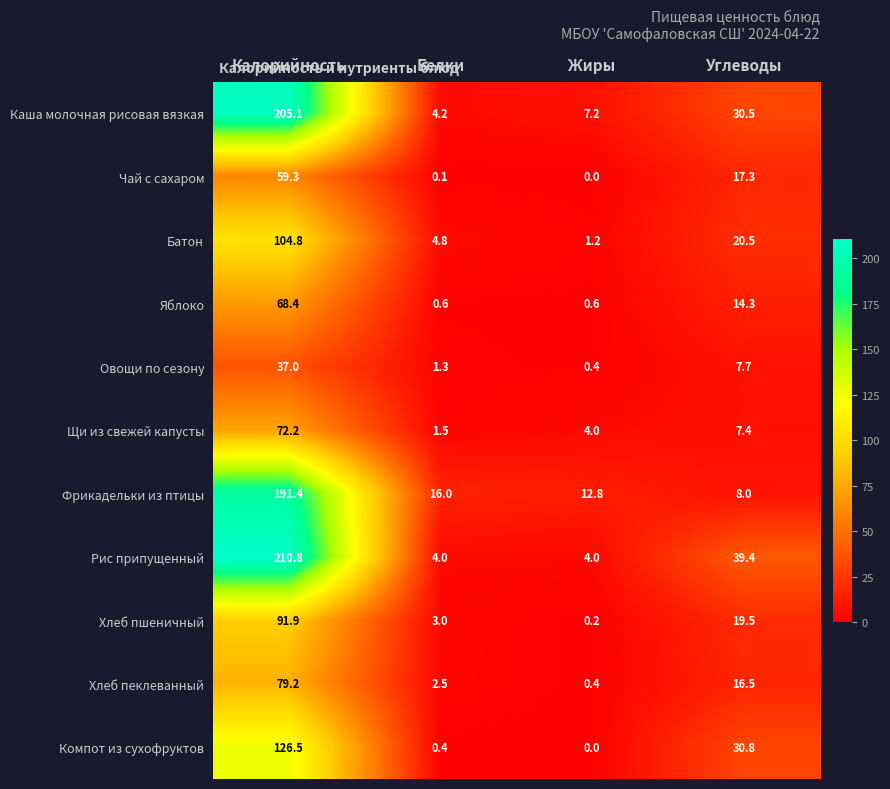

True or false: Овощи по сезону has a value of 10.6 at Калорийность.

False